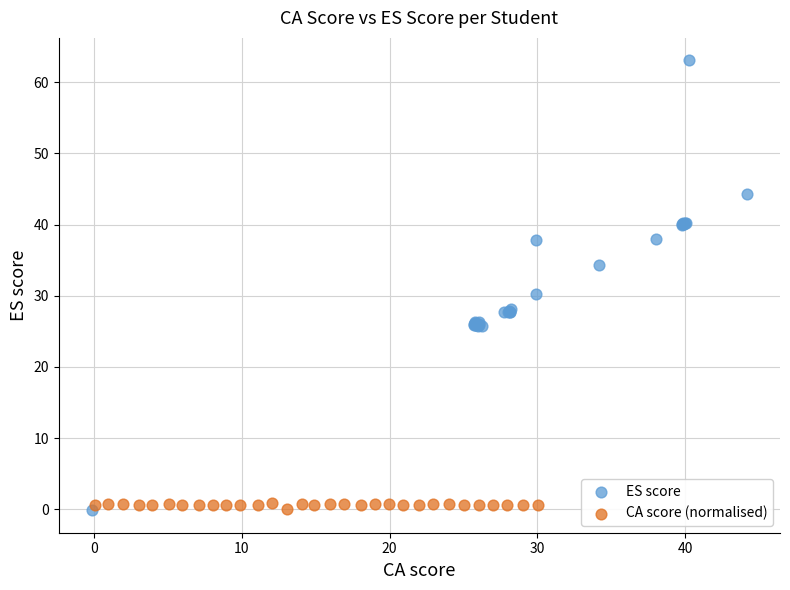

Which series has the largest Y range (max minus min)?

ES score